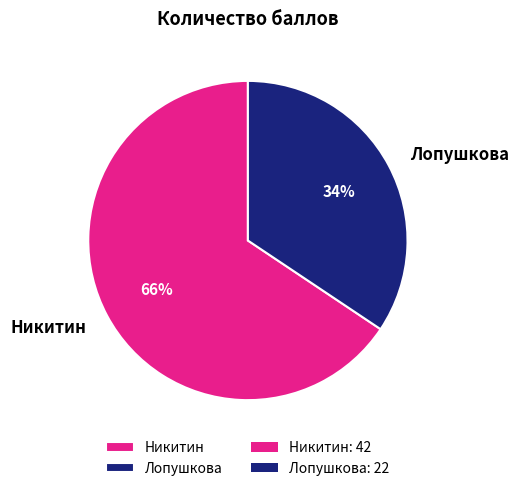

Do Никитин and Лопушкова together represent more than half of the pie?

Yes